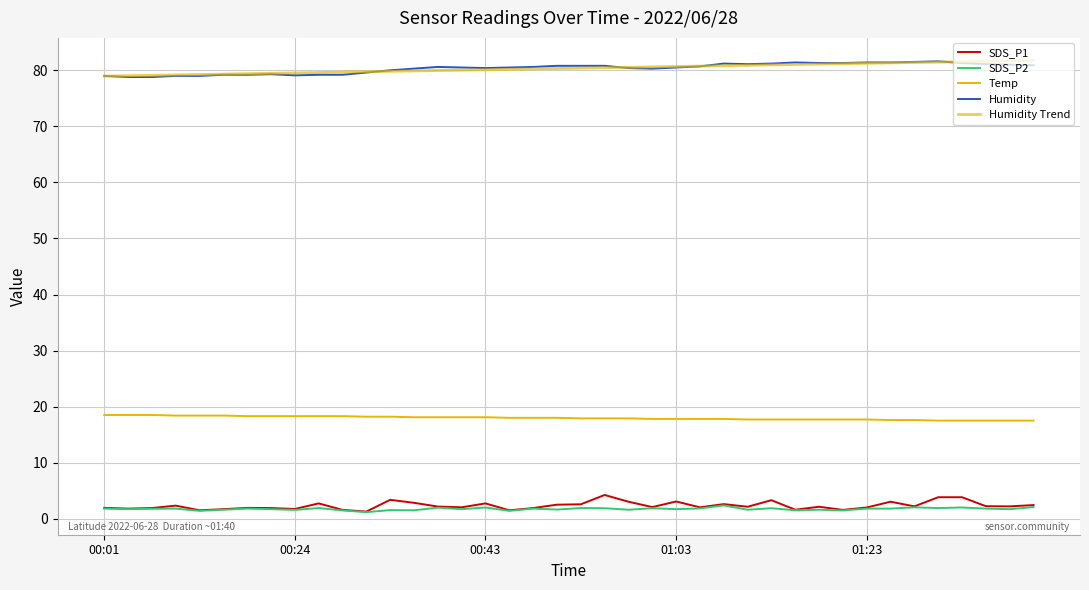

Reading left to right, what are all the values shown in this chart?

SDS_P1: 1.9	1.8	1.9	2.3	1.5	1.7	1.9	1.9	1.7	2.7	1.6	1.3	3.4	2.8	2.2	2.0	2.7	1.5	1.9	2.5	2.6	4.2	3.0	2.1	3.1	2.0	2.6	2.1	3.3	1.6	2.1	1.6	2.0	3.0	2.2	3.8	3.8	2.2	2.2	2.4
SDS_P2: 1.8	1.7	1.8	1.8	1.4	1.6	1.8	1.7	1.6	1.9	1.5	1.2	1.5	1.5	2.0	1.7	2.0	1.4	1.8	1.6	1.9	1.9	1.6	1.9	1.7	1.8	2.4	1.6	1.9	1.5	1.6	1.5	1.8	1.8	2.0	1.9	2.0	1.8	1.7	2.1
Temp: 18.5	18.5	18.5	18.4	18.4	18.4	18.3	18.3	18.3	18.3	18.3	18.2	18.2	18.1	18.1	18.1	18.1	18.0	18.0	18.0	17.9	17.9	17.9	17.8	17.8	17.8	17.8	17.7	17.7	17.7	17.7	17.7	17.7	17.6	17.6	17.5	17.5	17.5	17.5	17.5
Humidity: 79.0	78.8	78.8	79.0	79.0	79.2	79.2	79.3	79.1	79.2	79.2	79.6	80.0	80.3	80.6	80.5	80.4	80.5	80.6	80.8	80.8	80.8	80.4	80.3	80.5	80.7	81.2	81.1	81.2	81.4	81.3	81.3	81.4	81.4	81.5	81.6	81.3	81.1	81.0	80.9
Humidity Trend: 79.0	79.0	79.1	79.2	79.2	79.3	79.4	79.5	79.5	79.6	79.7	79.7	79.8	79.9	80.0	80.0	80.1	80.2	80.3	80.3	80.4	80.5	80.5	80.6	80.7	80.8	80.8	80.9	81.0	81.0	81.1	81.2	81.3	81.3	81.4	81.5	81.5	81.6	81.7	81.8